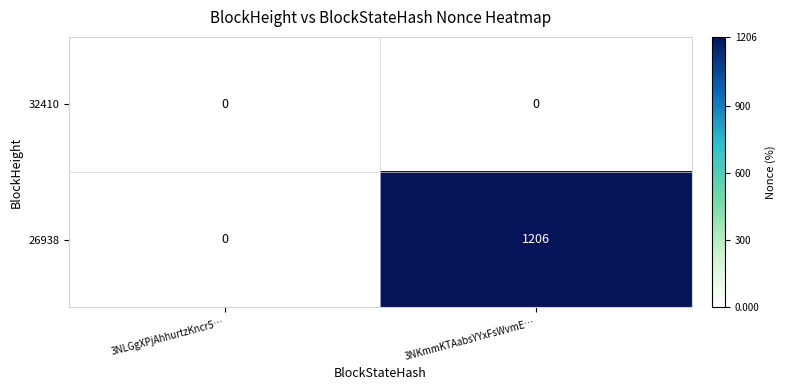

At 3NKmmKTAabsYYxFsWvmE…, list the series in order from largest to smallest.

26938, 32410